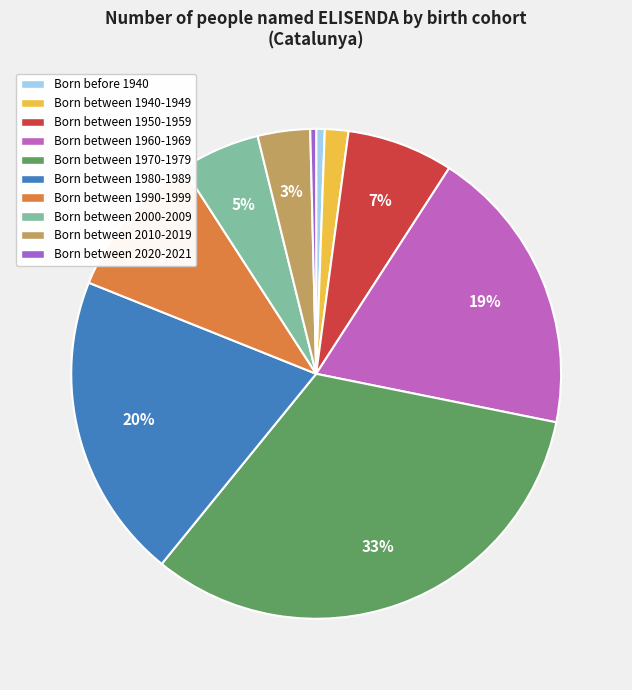

How many segments does this pie chart have?

10